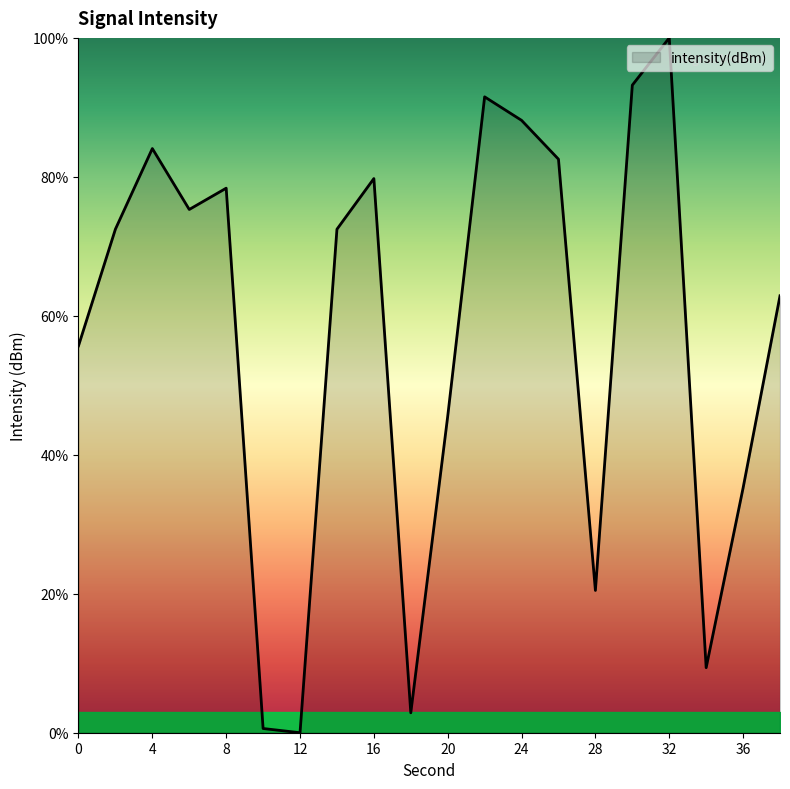

What is the maximum value shown in the chart?

100.0